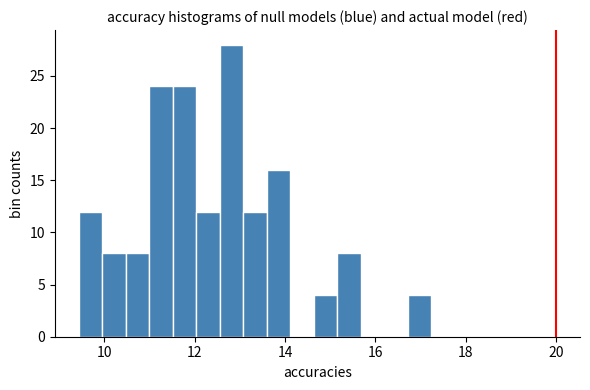

Read against the x-axis, roughly where is the centre of the tallest bar?

12.8